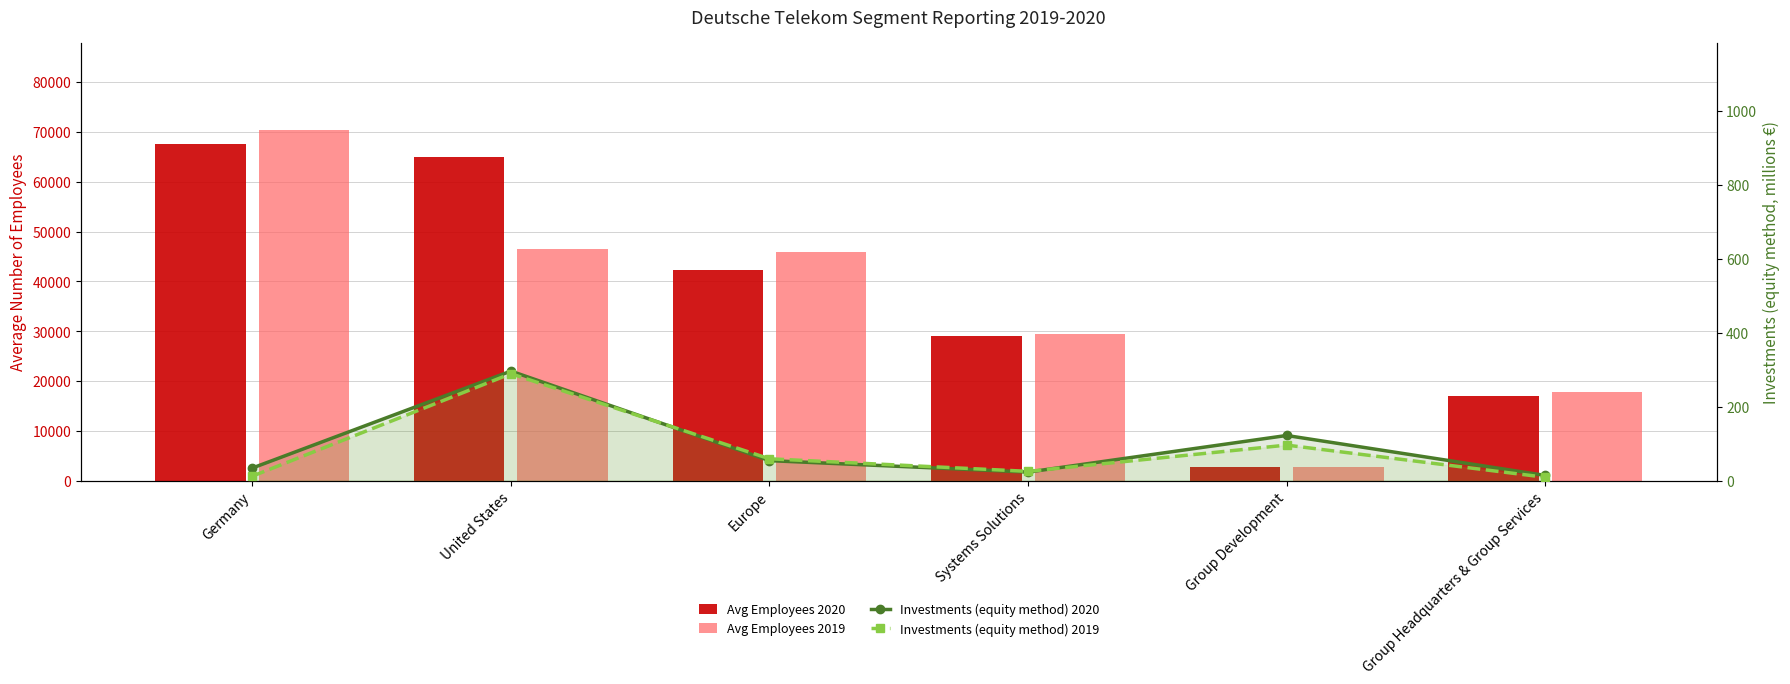

What is the sum of the Avg Employees 2020 values at Germany and Group Headquarters & Group Services?

84475